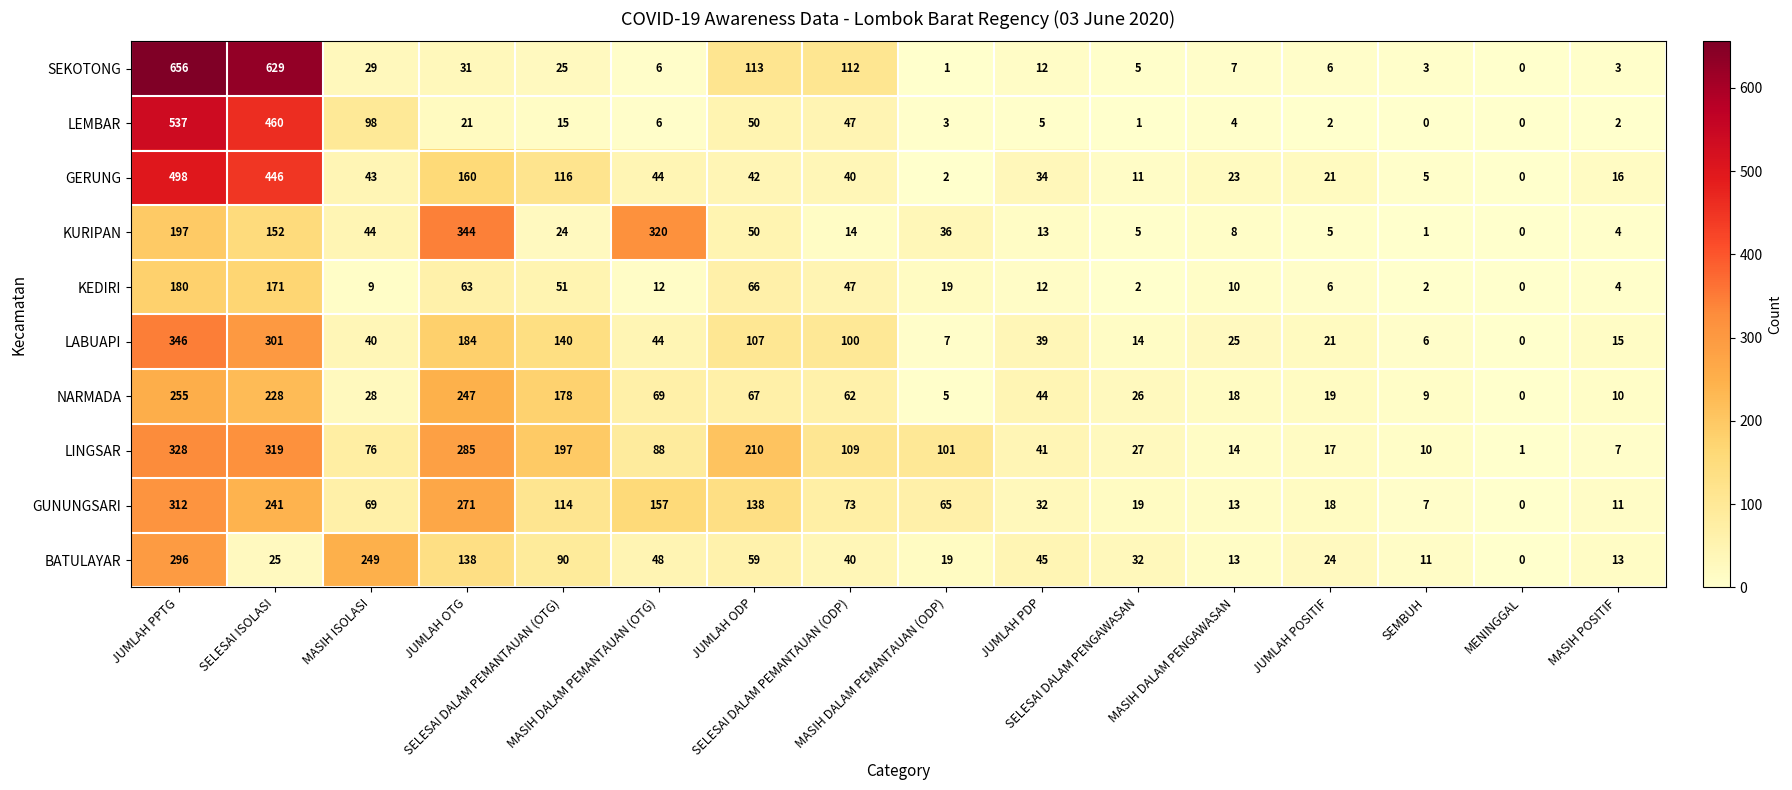

Which series has the largest range (max minus min)?

SEKOTONG